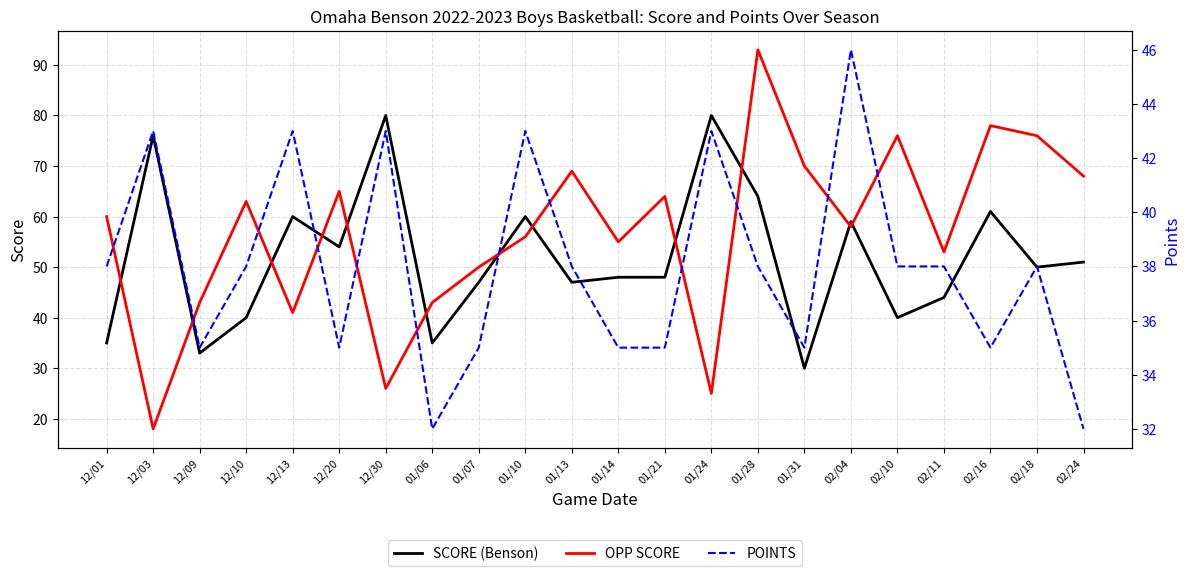

True or false: OPP SCORE has a value of 26 at 12/30.

True